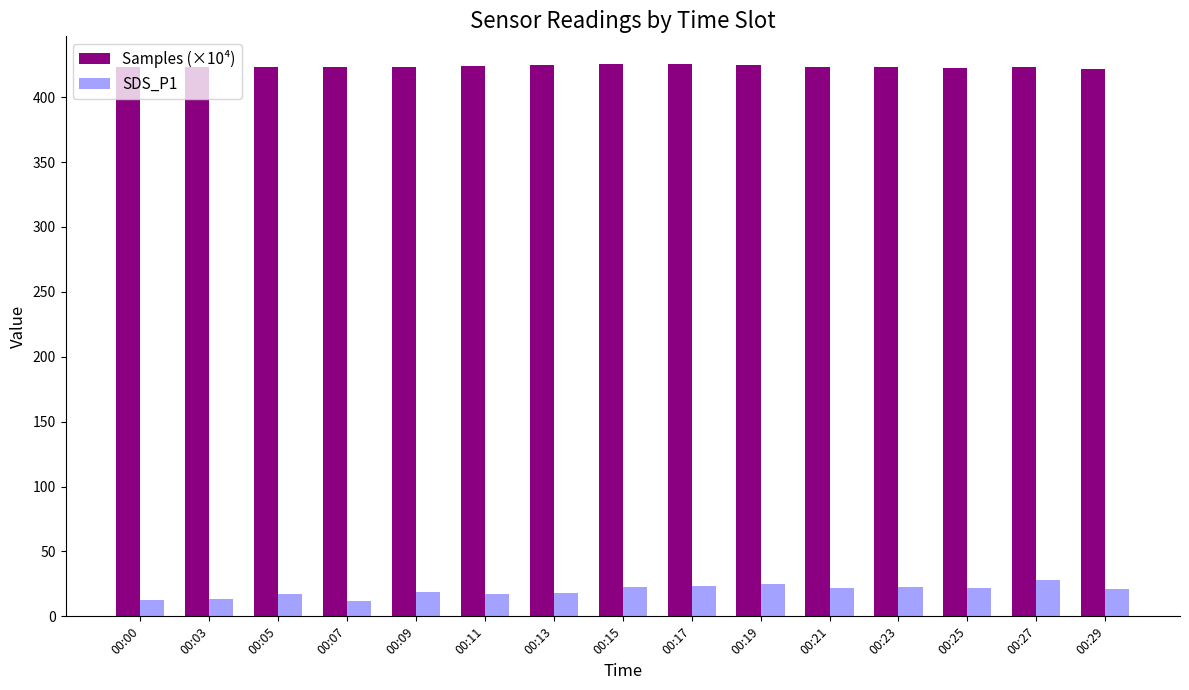

What is the maximum value for SDS_P1?

27.7